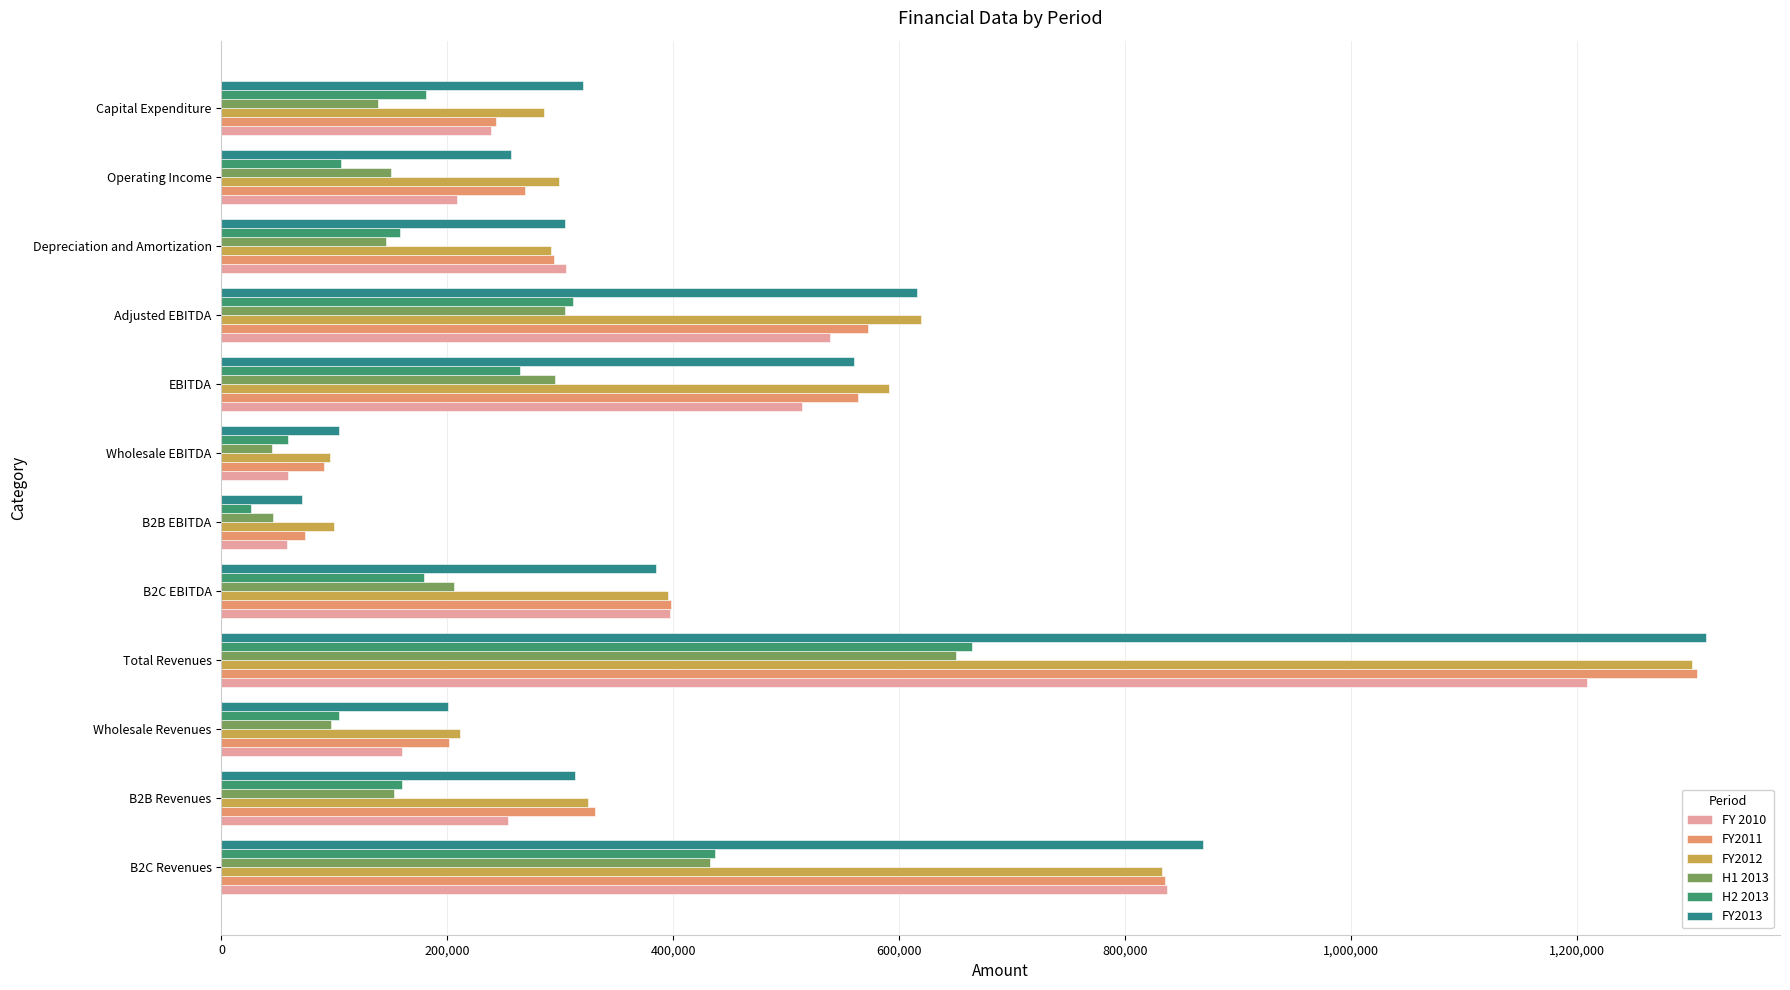

How many data points does each series have?

12